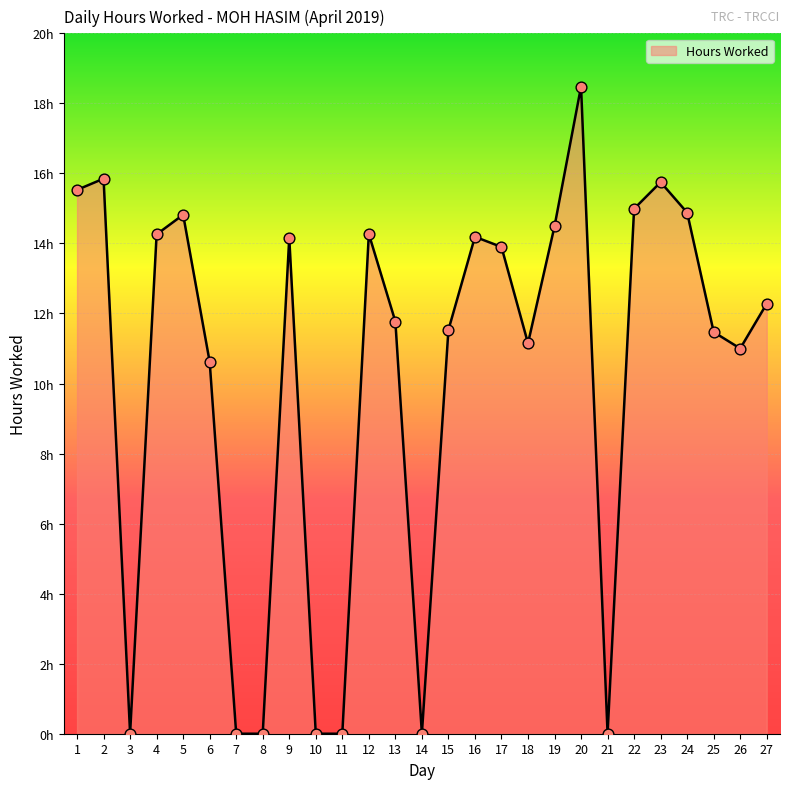

What is the change in value from 6 to 8?

-10.6